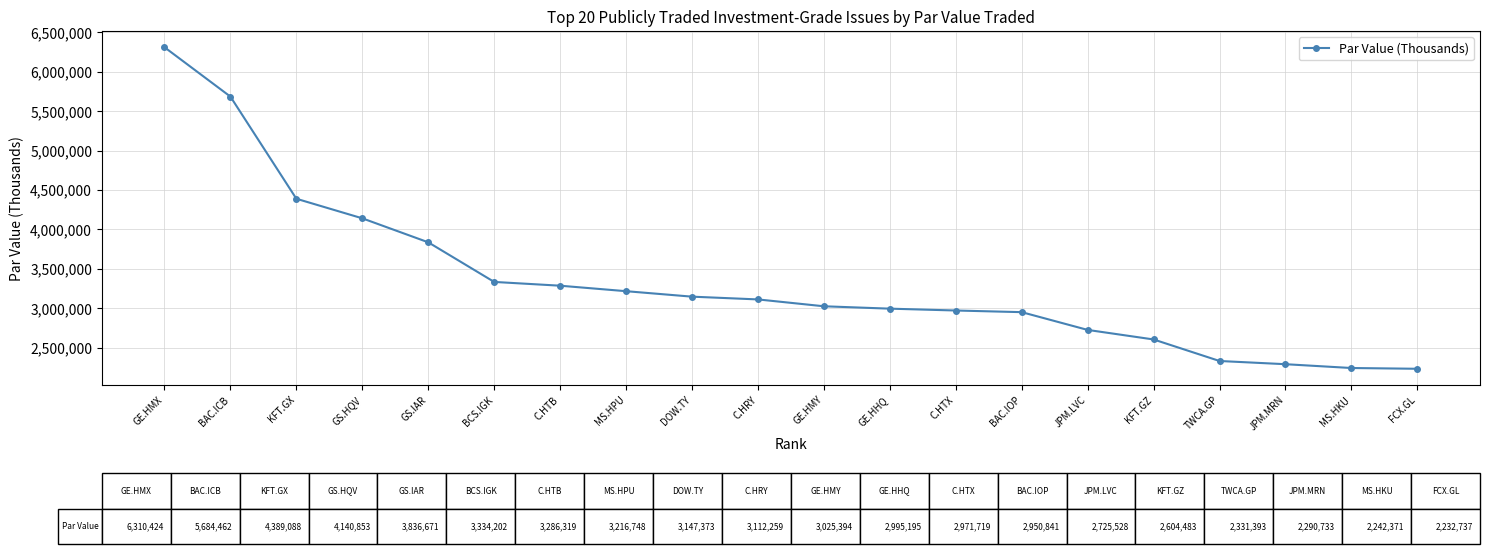

What is the smallest value displayed?

2232737